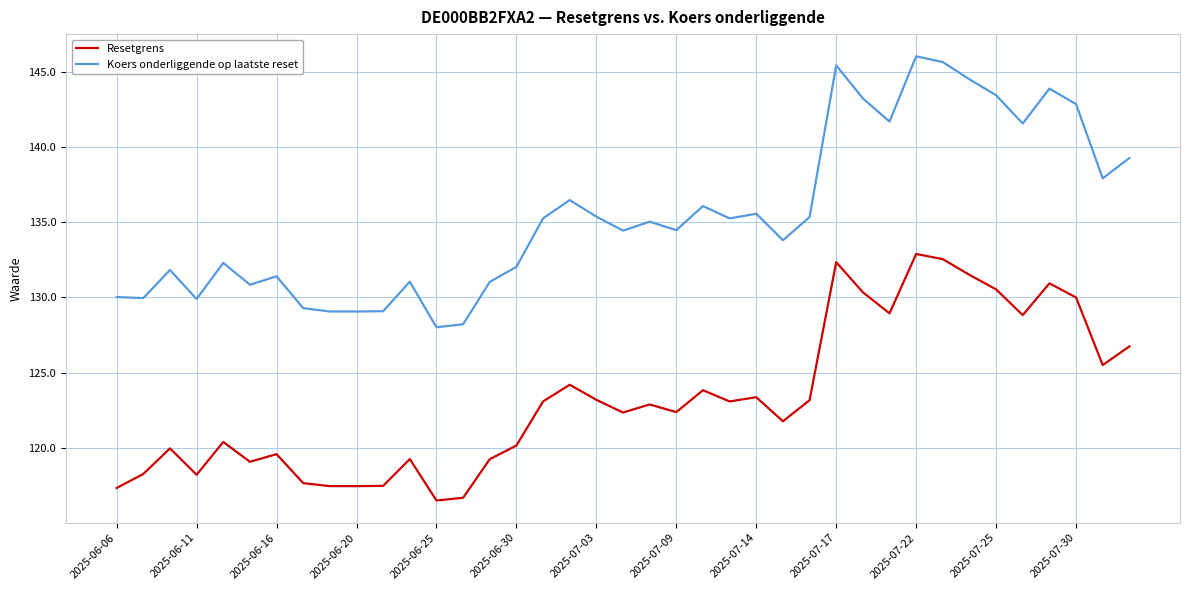

Which series has the largest total across all categories?

Koers onderliggende op laatste reset